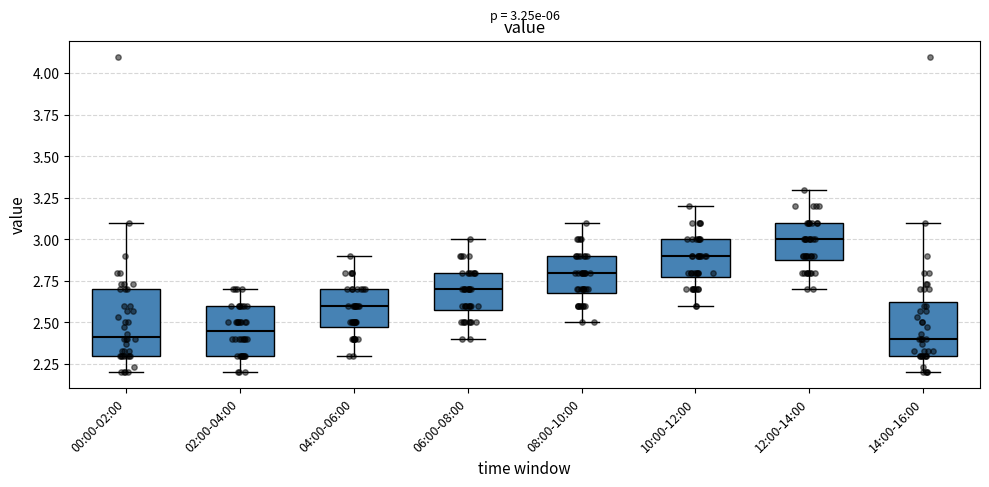

Which box is the tallest, from its lower edge to its upper edge?

00:00-02:00